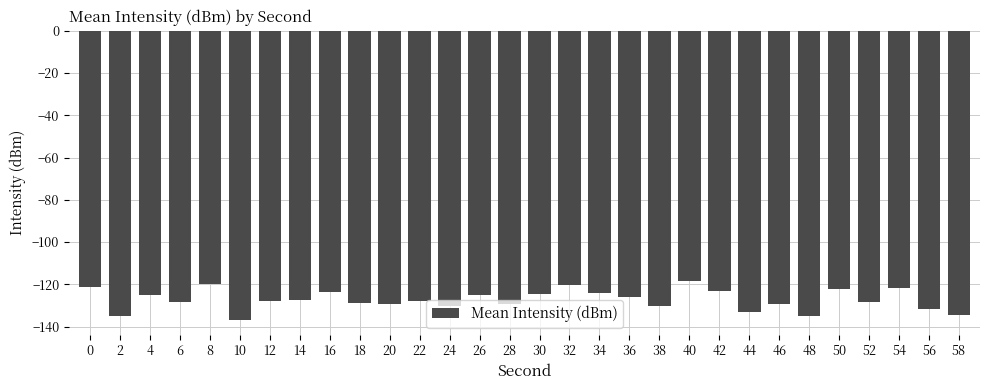

Which label corresponds to the smallest value in the chart?

10